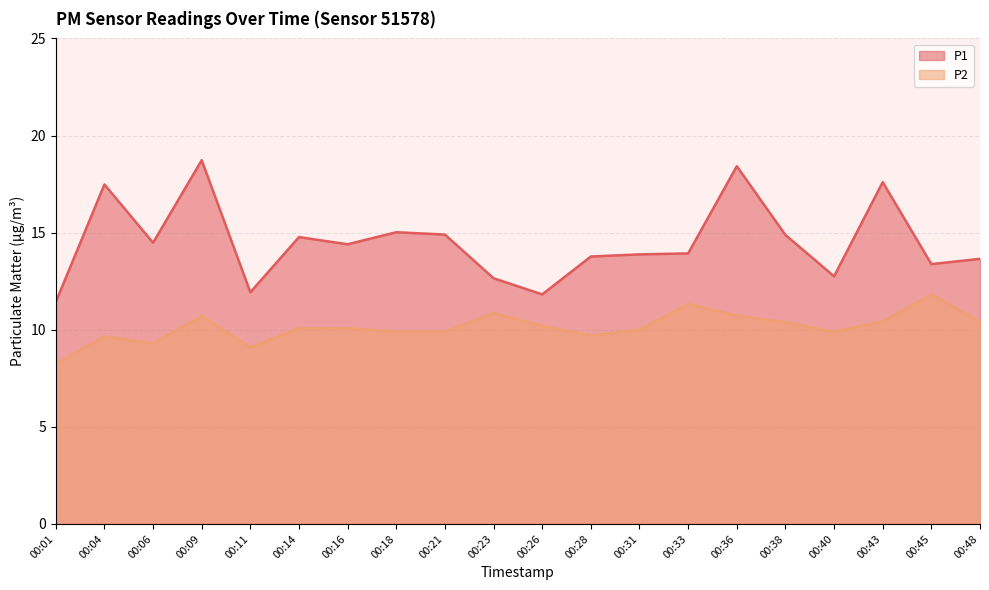

What is the approximate value of P1 at 00:28?

13.8